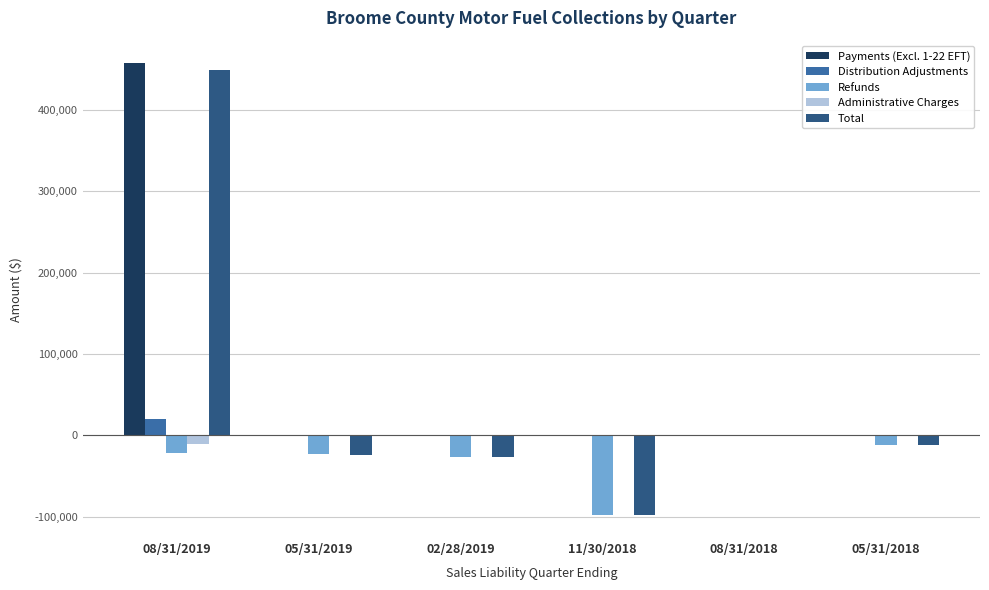

How many distinct data groups are displayed?

5